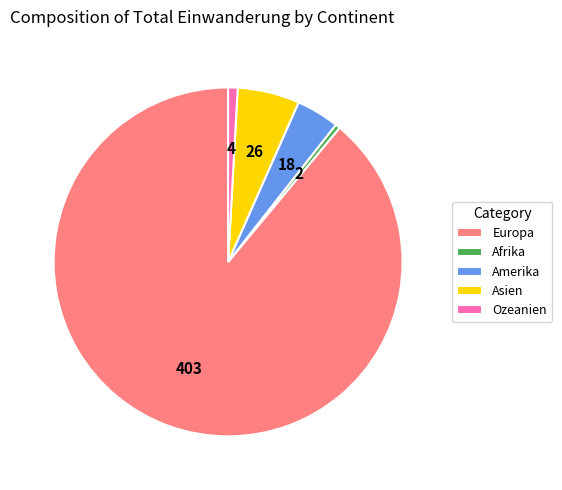

Which has a higher value, Asien or Amerika?

Asien